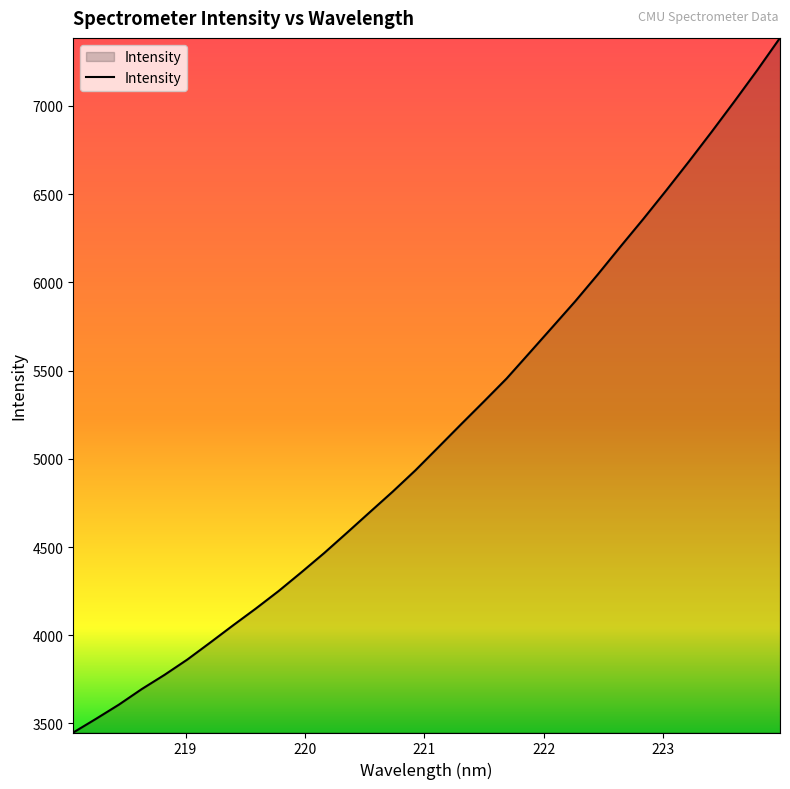

What is the greatest value displayed?

7384.7